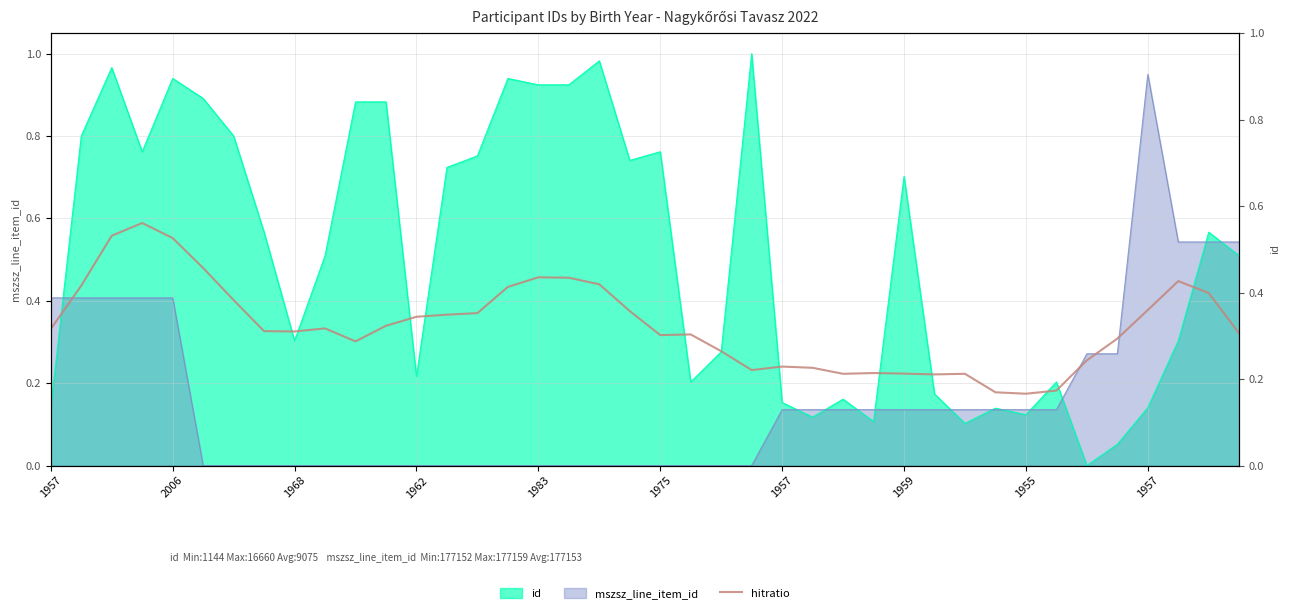

True or false: there are more than 0 points higher than both neighbors.

True